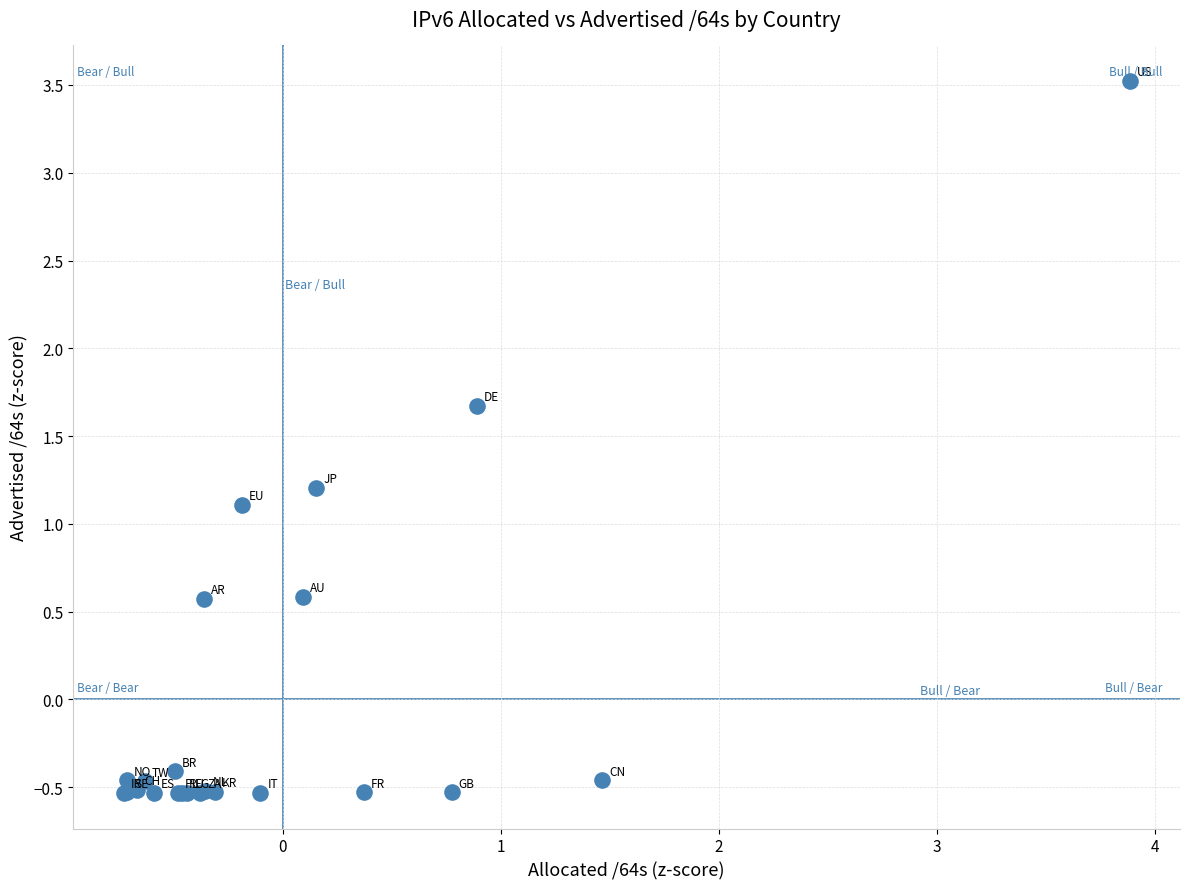

What Y value in the scatter plot is closest to 1?

1.1